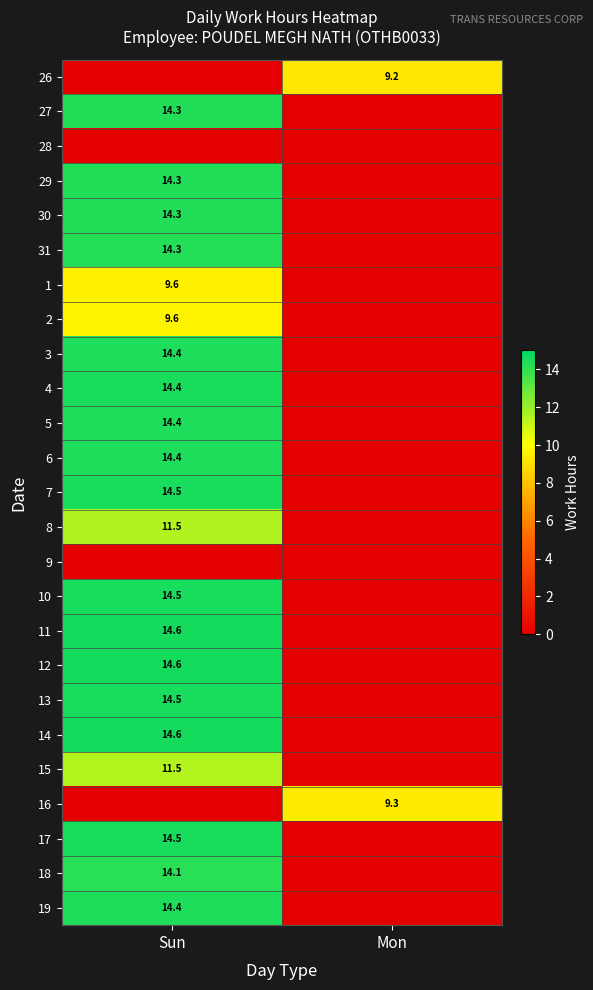

True or false: 8 has a value of 11.5 at Sun.

True